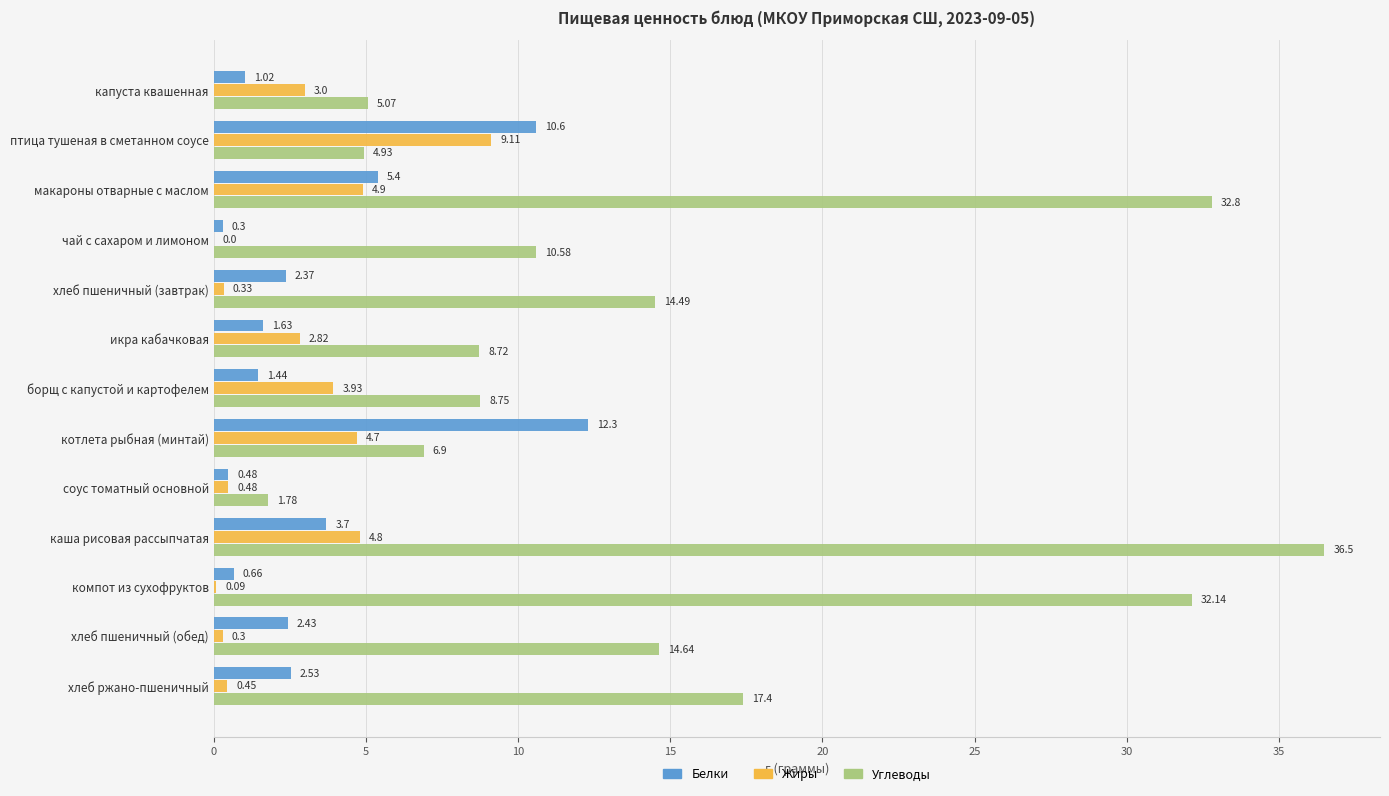

How many values in Жиры are above zero?

12